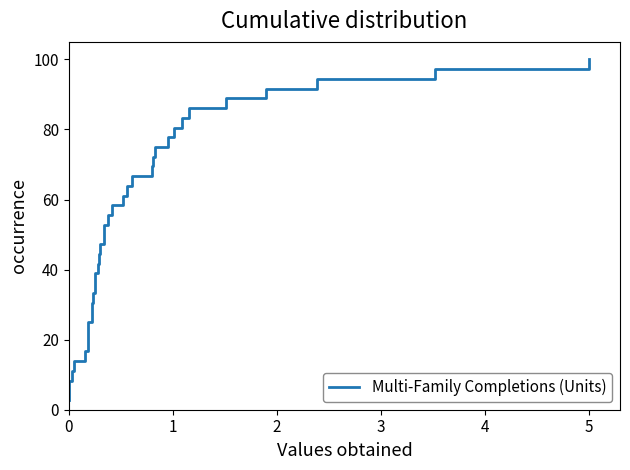

The chart shows a value of 2.8 at 0. True or false?

True